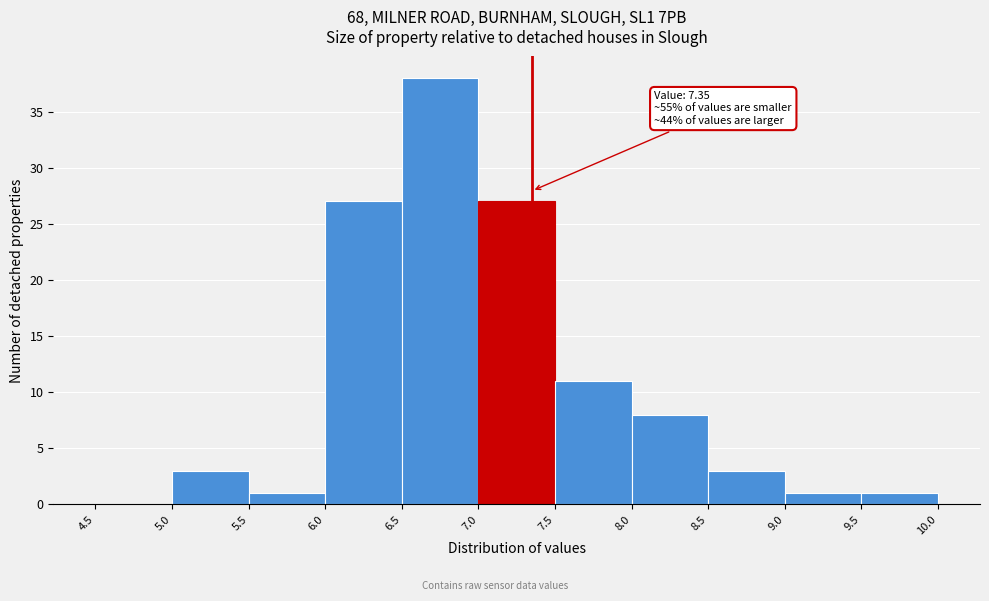

Over which range of the x-axis is the bar tallest?

6.5 to 7.0